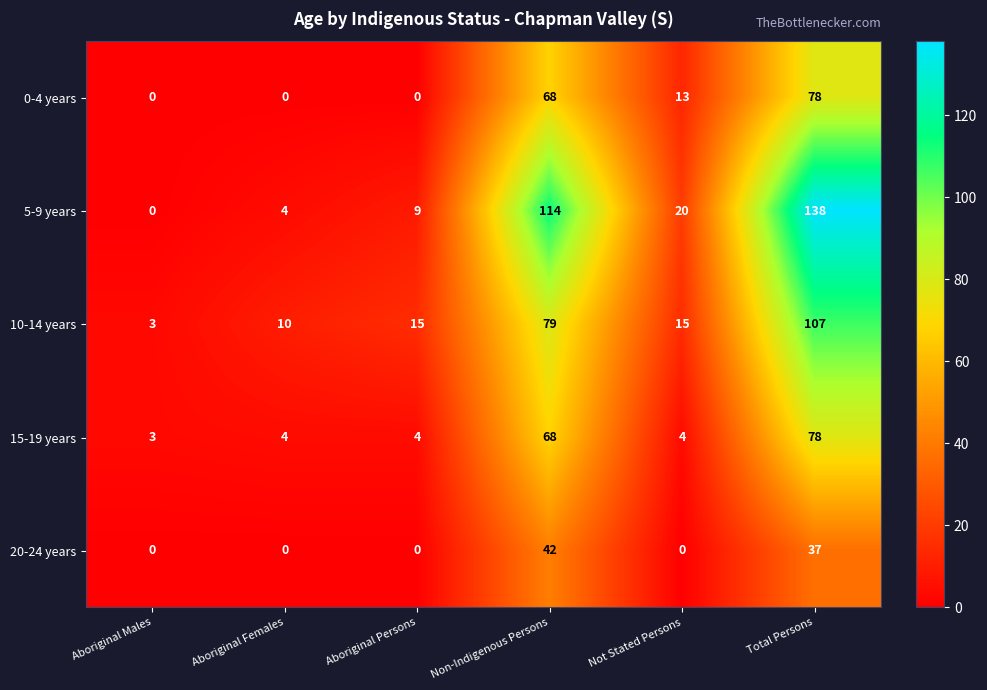

At how many categories does at least one series exceed 9?

5